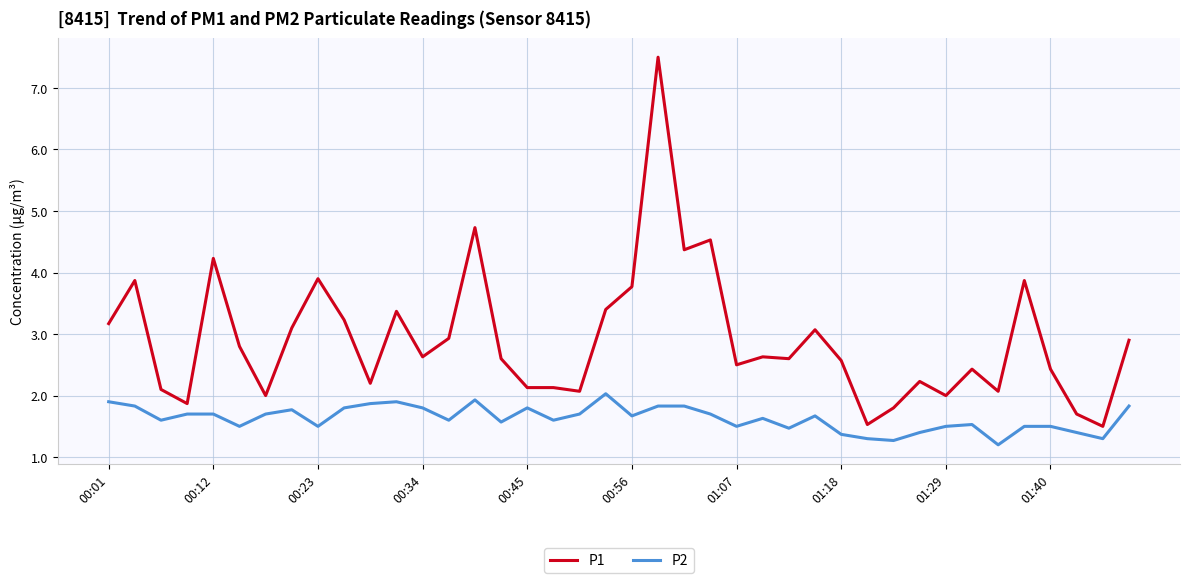

True or false: P1 and P2 cross at least once.

False